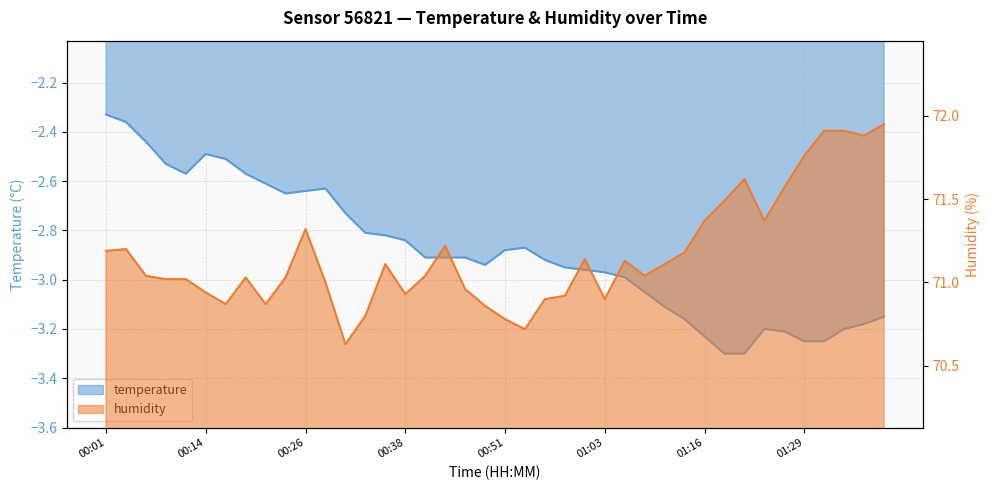

What is the difference between the temperature values at 00:33 and 01:21?

0.5